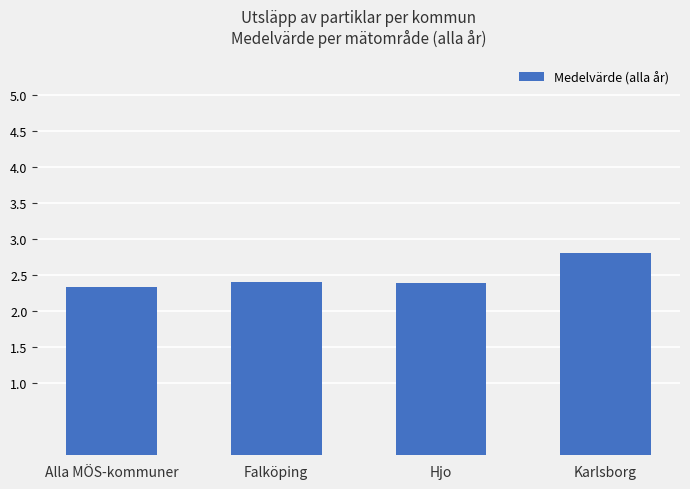

What is the sum of all values?

10.0